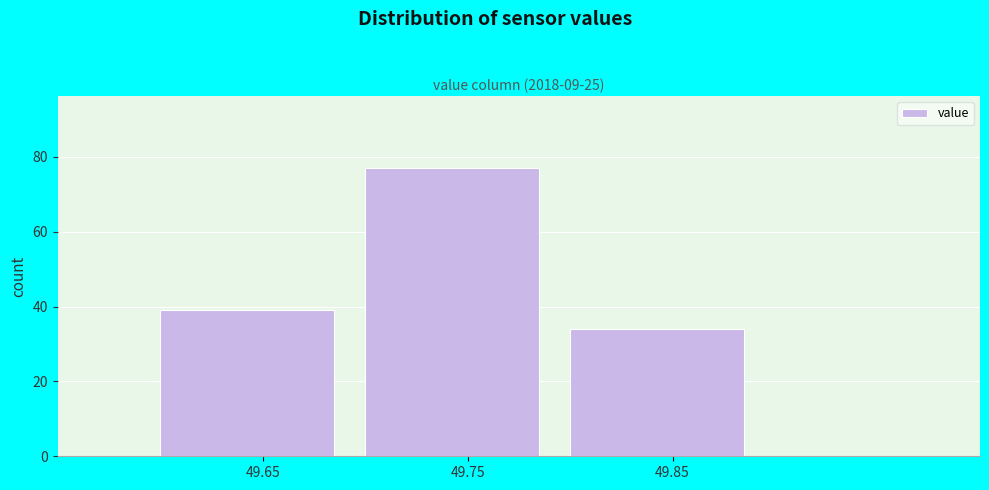

Reading left to right, what are all the values shown in this chart?

49.65=39	49.75=77	49.85=34